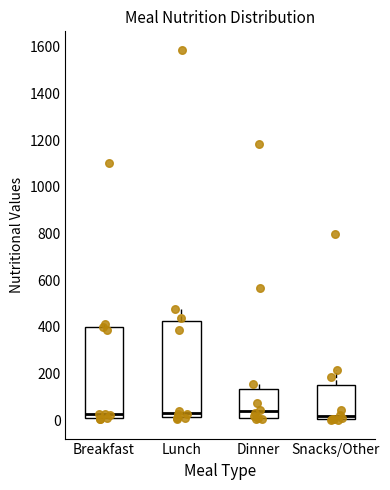

Reading left to right, read every box against the y-axis: the position of its median line, the range the box covers, and the ends of its whiskers. The values are not printed on the chart, so give them approximately, as read against the axis.

Breakfast: median 20 (just above the box's lower edge), box 20 to 400, whiskers 0 to 420
Lunch: median 40, box 20 to 420, whiskers 0 to 480
Dinner: median 40, box 0 to 140, whiskers 0 to 160
Snacks/Other: median 20, box 0 to 140, whiskers 0 to 220